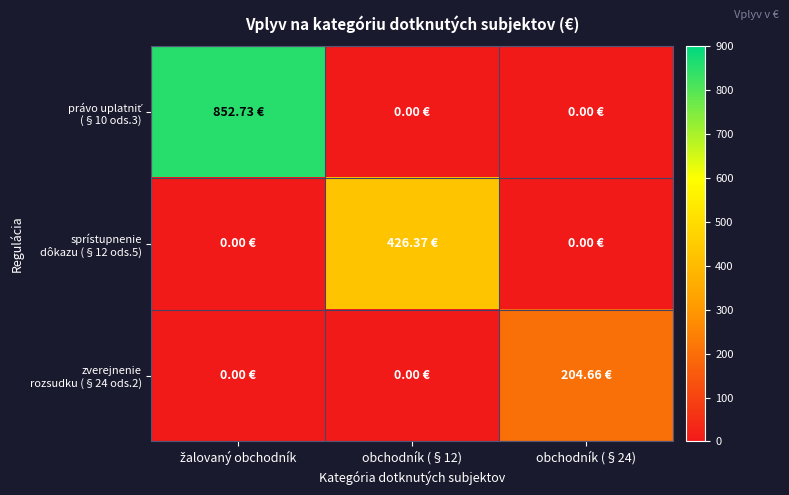

What is the total value across all series at žalovaný obchodník?

852.7